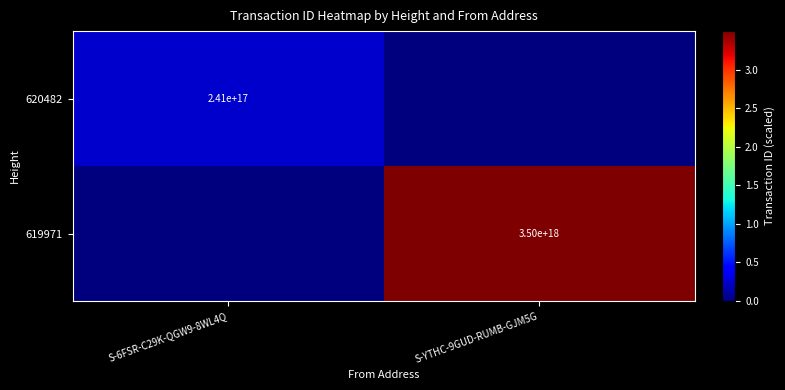

What is the greatest value displayed?

3499492408632638976